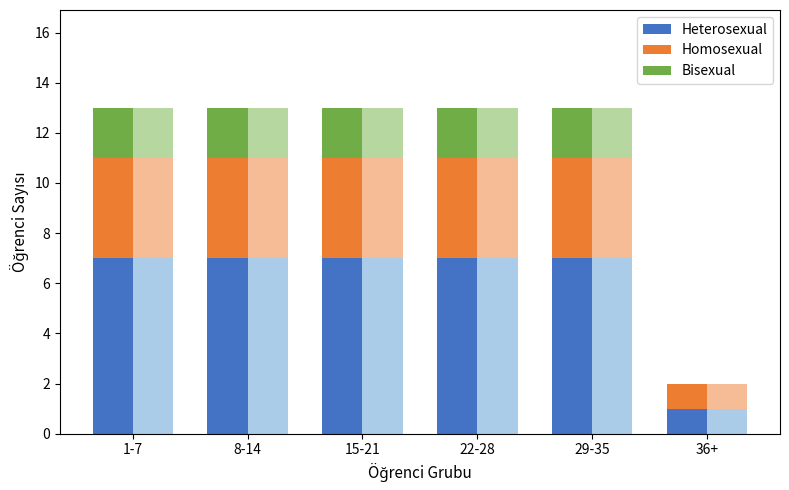

What is the value of the Bisexual bar at the 4th from the left?

2